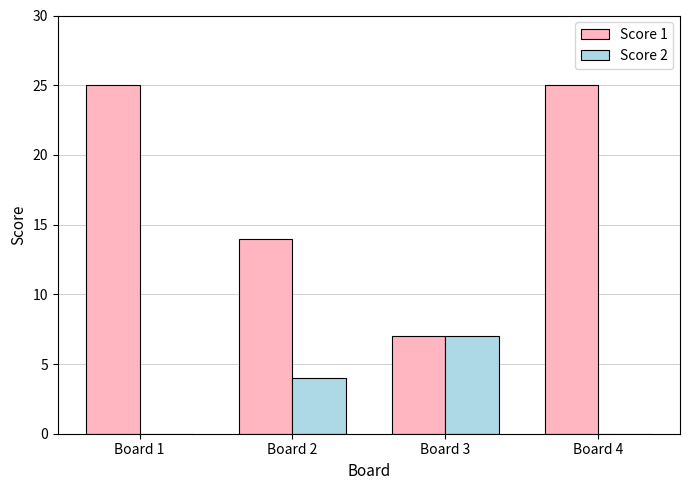

Which series has the largest range (max minus min)?

Score 1